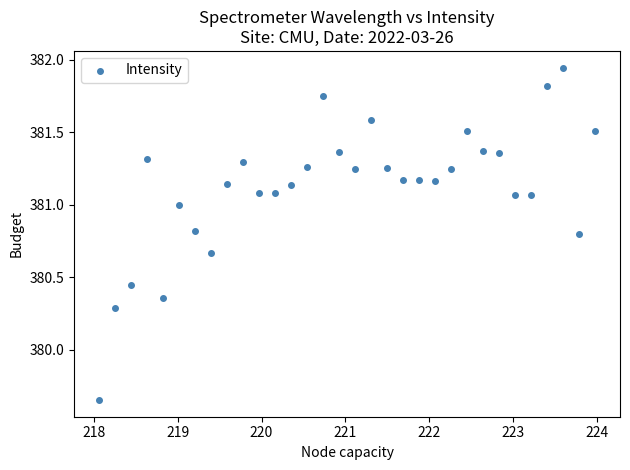

What is the range of Y values (max minus min)?

2.3